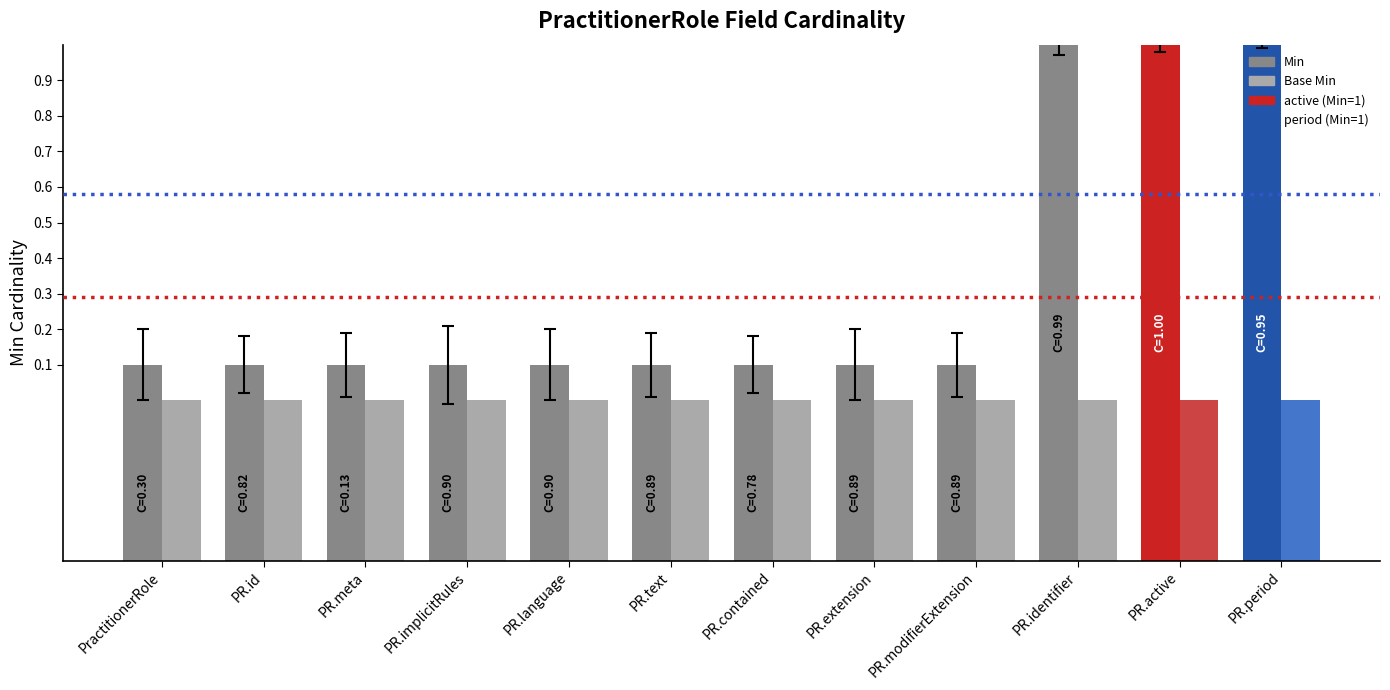

At which category is the sum across all series the highest?

PractitionerRole.identifier